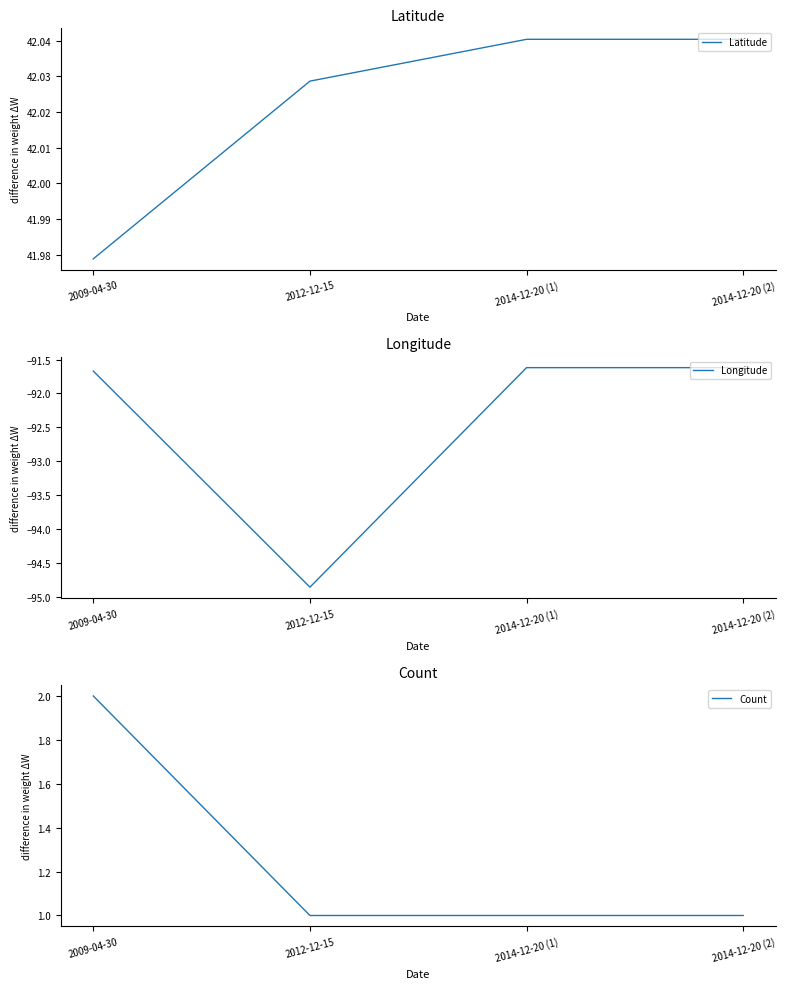

What is the spread (max minus min) of values at 2009-04-30?

133.6